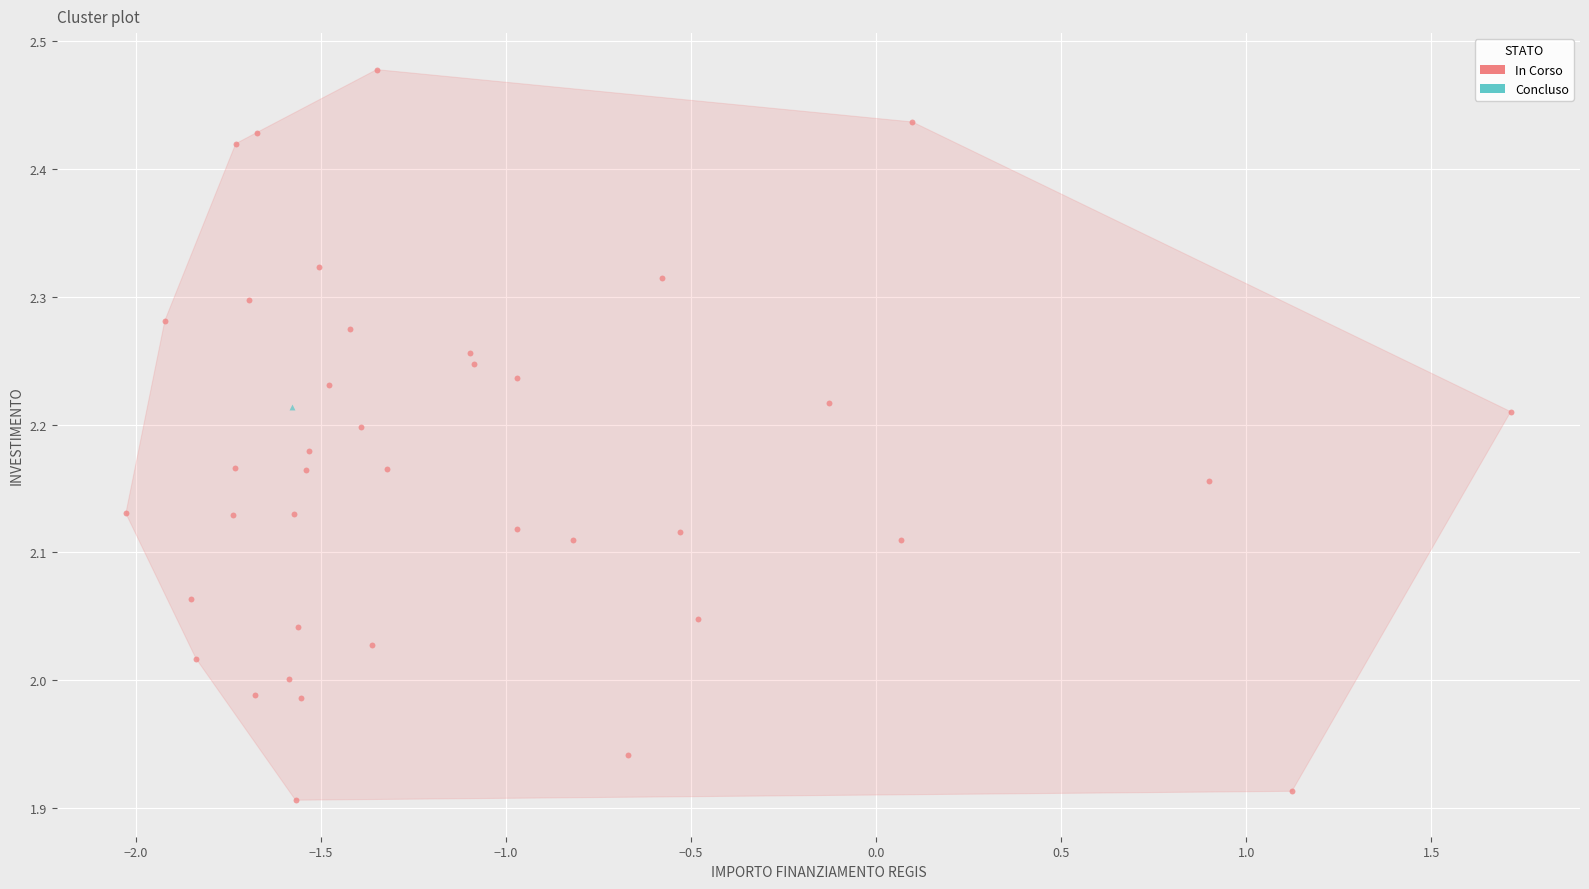

What are all the series names shown in the legend?

In Corso, Concluso